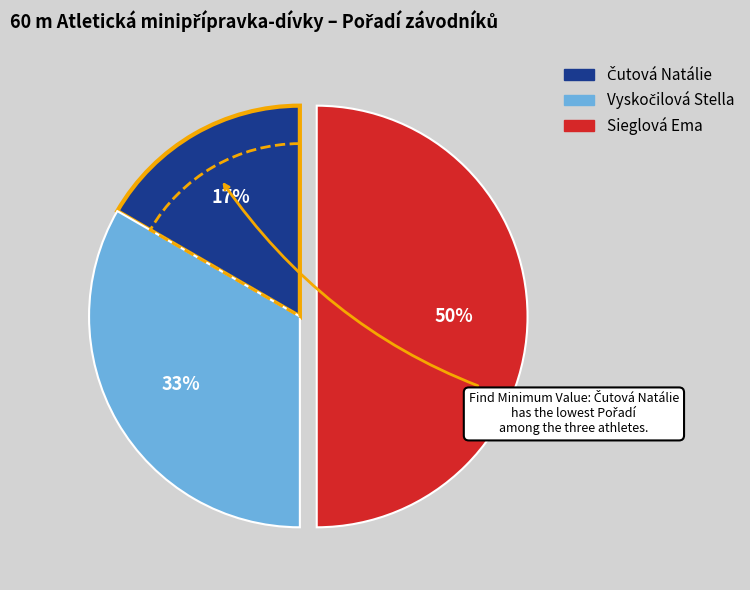

What percentage is the Čutová Natálie slice, to the nearest percent?

17%